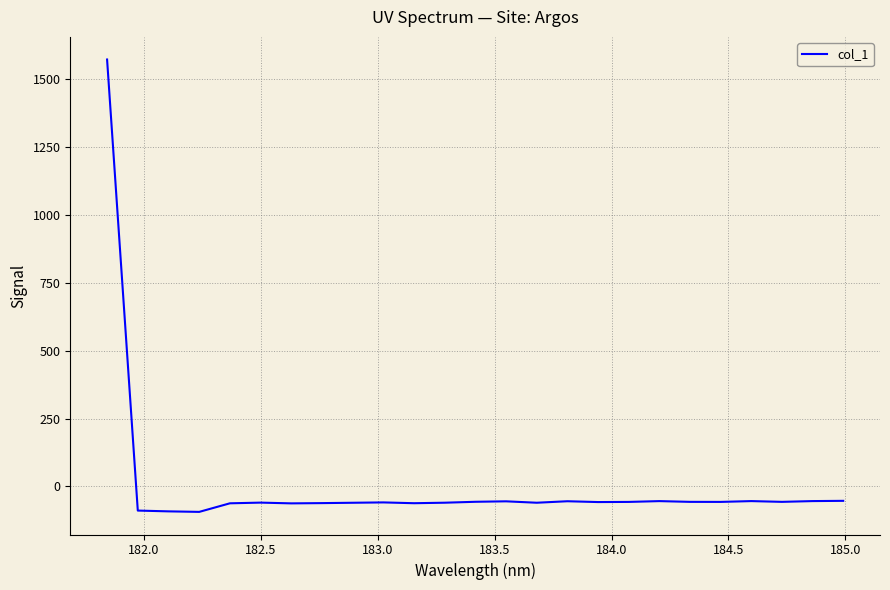

How many values are above zero?

1